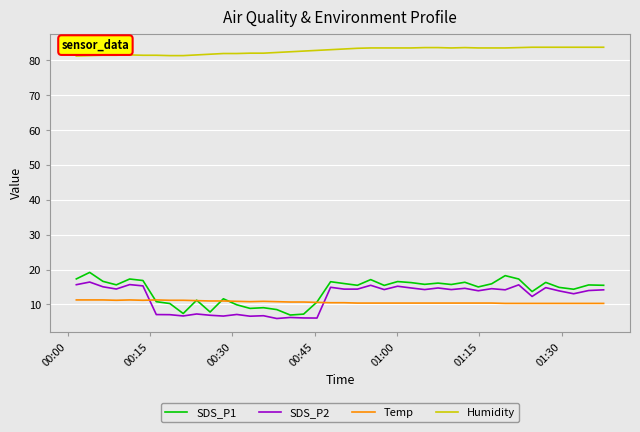

Which series ends up on top after the final intersection of Temp and SDS_P2?

SDS_P2